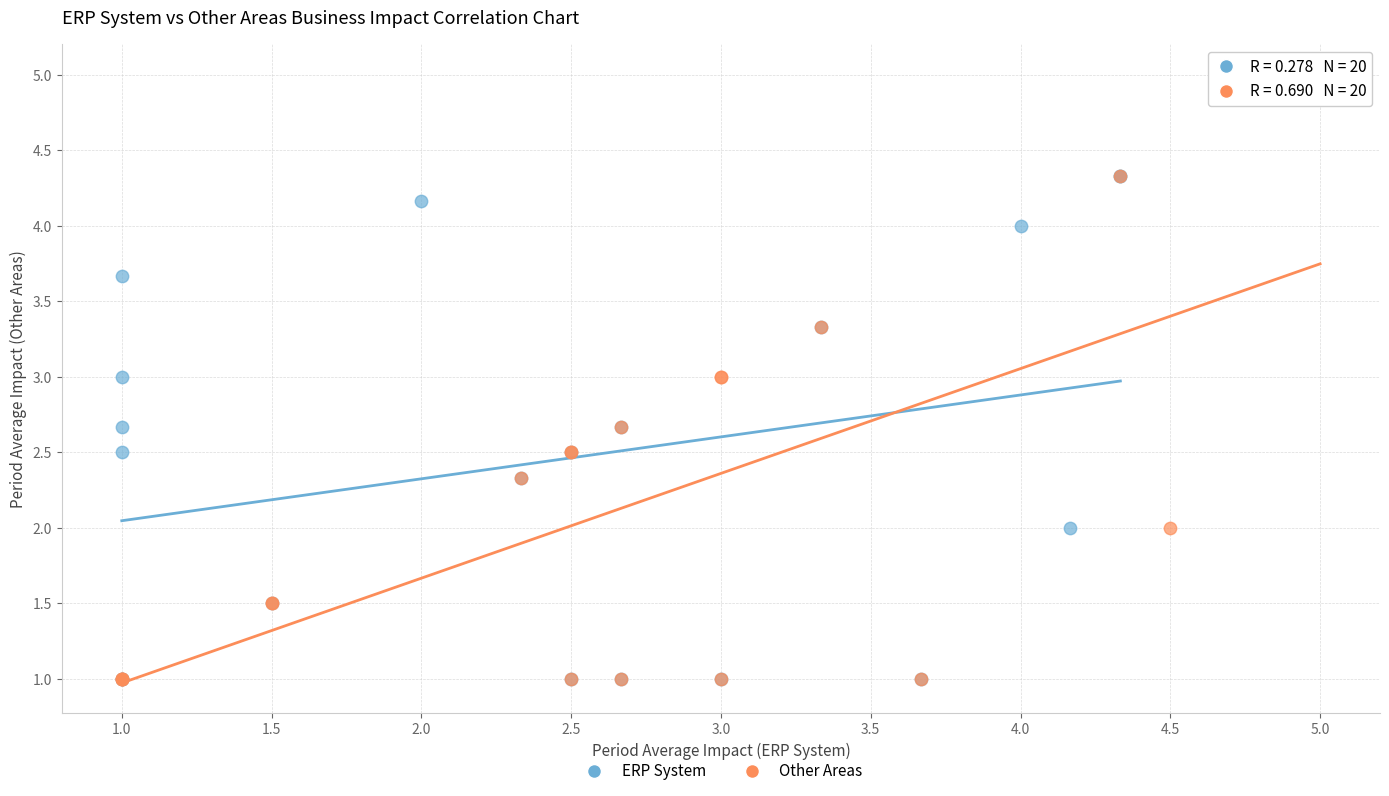

Which series has the widest spread of Y values?

Other Areas